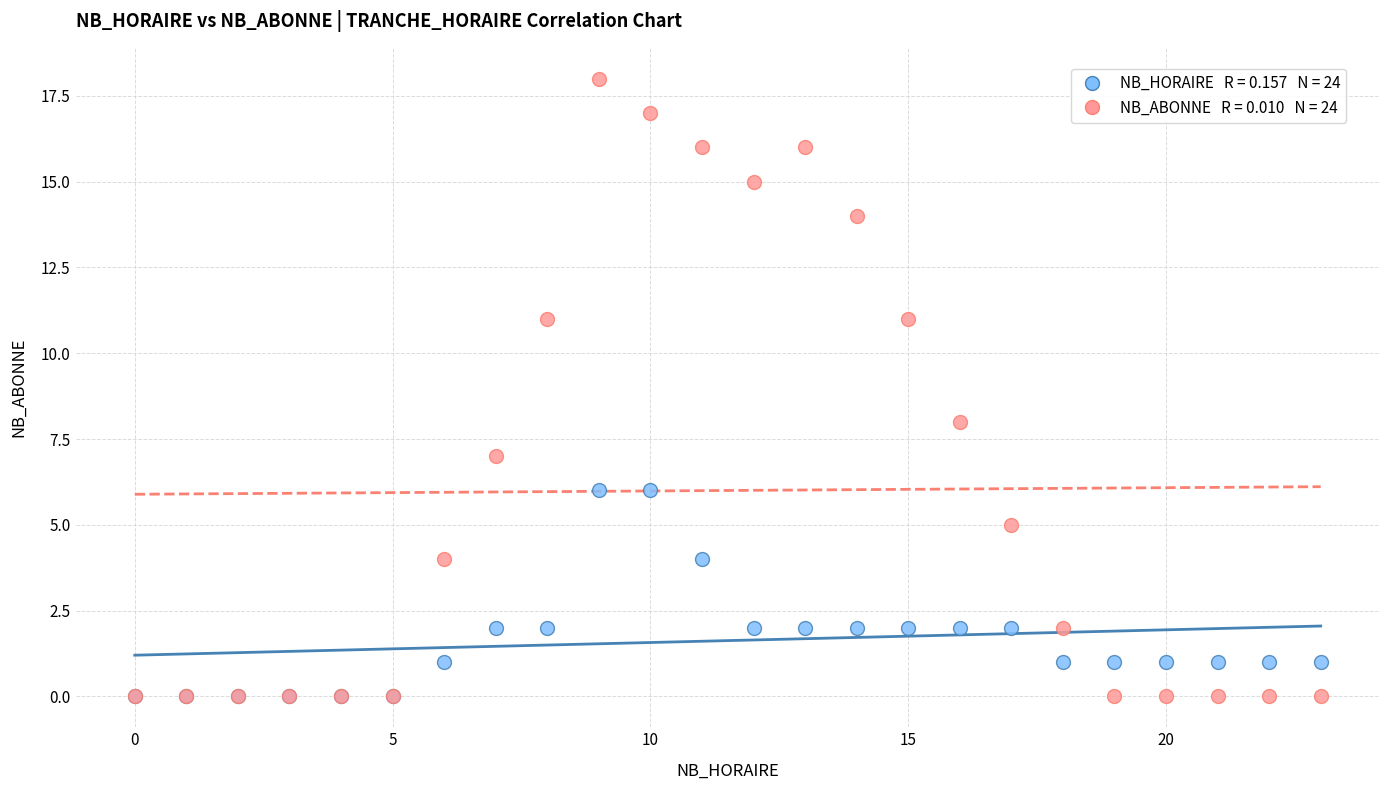

Across all series, what Y value is closest to 9?

8